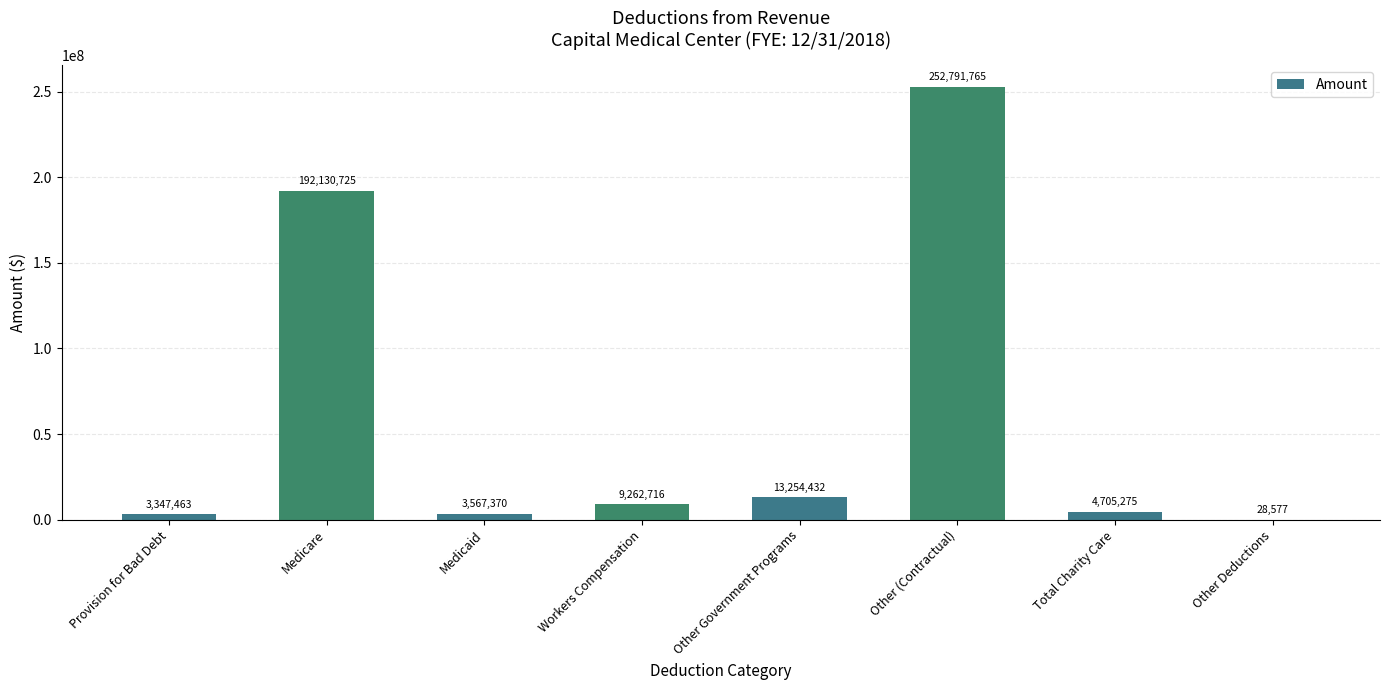

What is the maximum value shown in the chart?

252791765.4